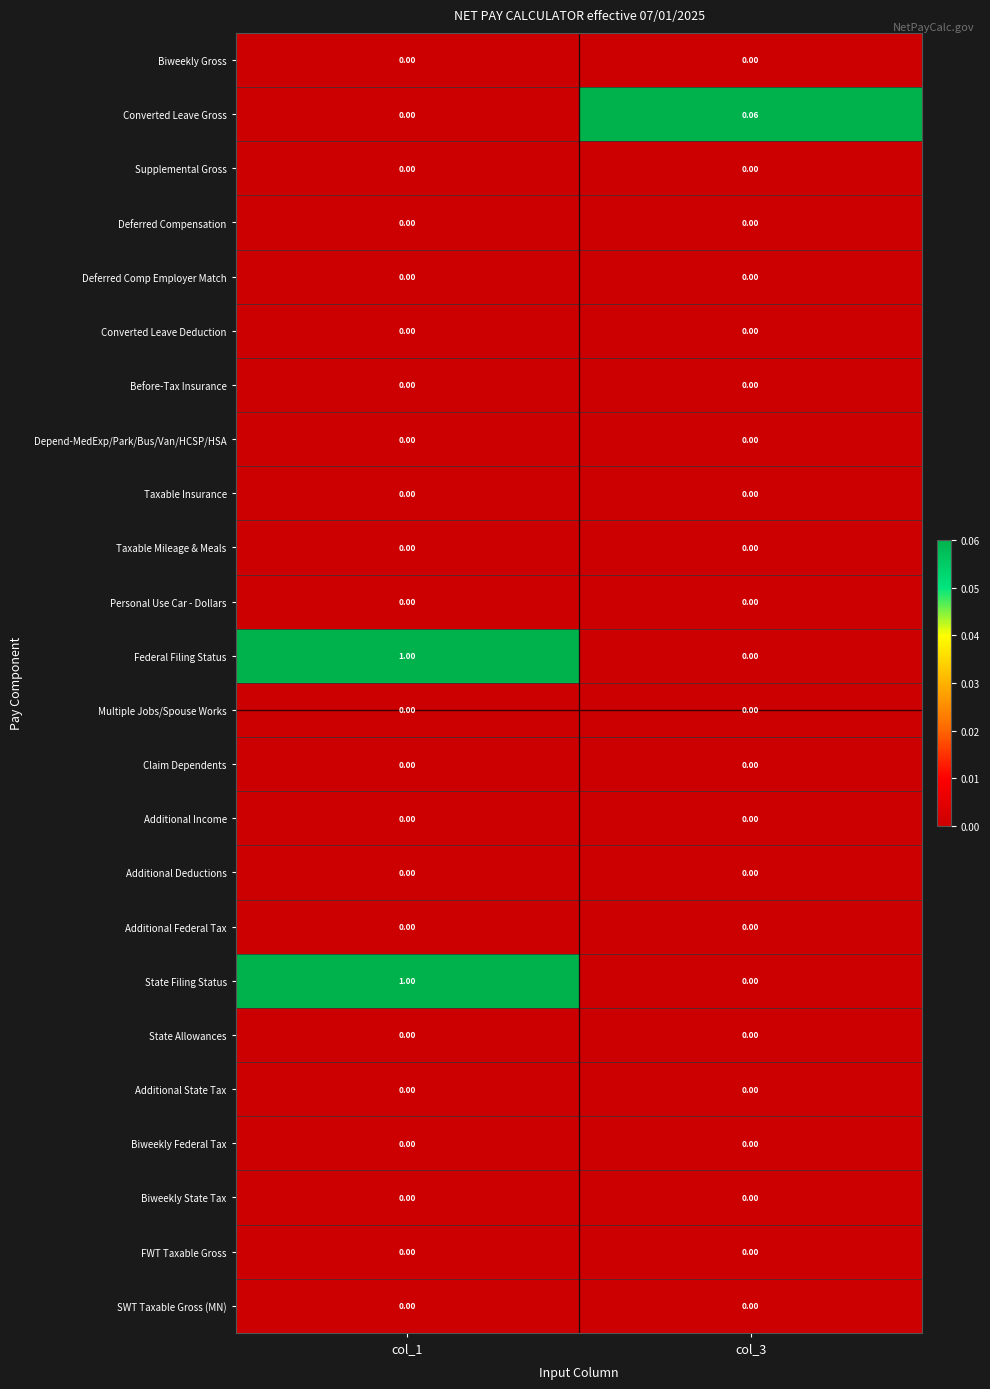

Is the value of Converted Leave Gross at col_3 greater than the value of Converted Leave Deduction at col_3?

Yes